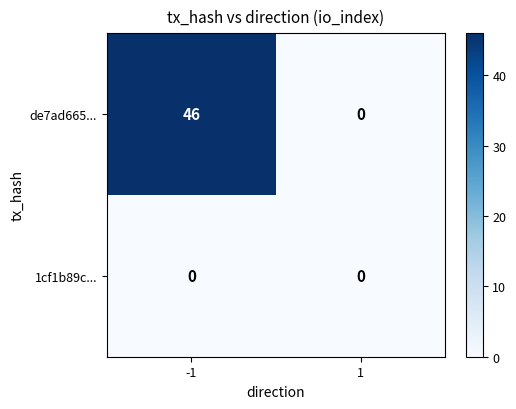

Reading right to left, transcribe all the data shown in this chart.

de7ad665...: 0	46
1cf1b89c...: 0	0